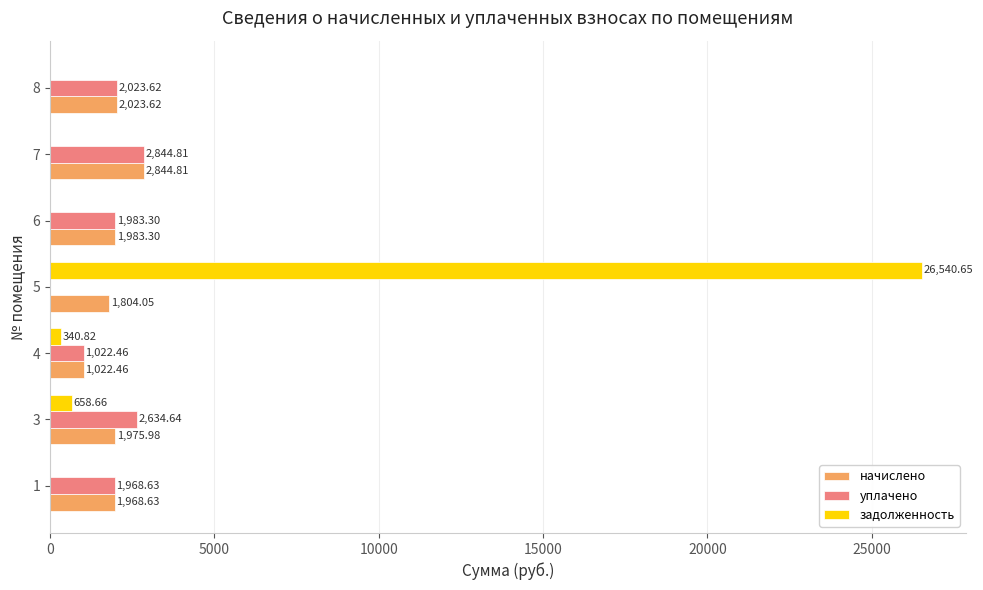

Which series has the largest range (max minus min)?

задолженность